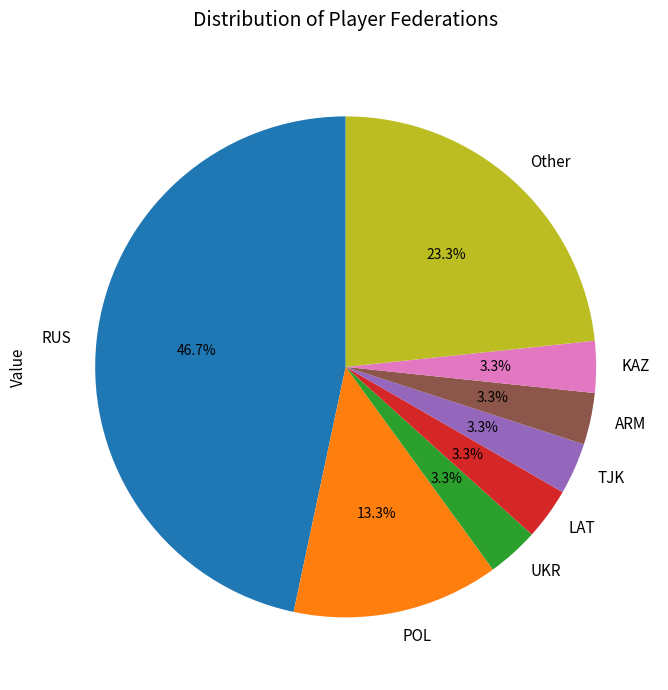

What percentage is the UKR slice, to the nearest percent?

3%